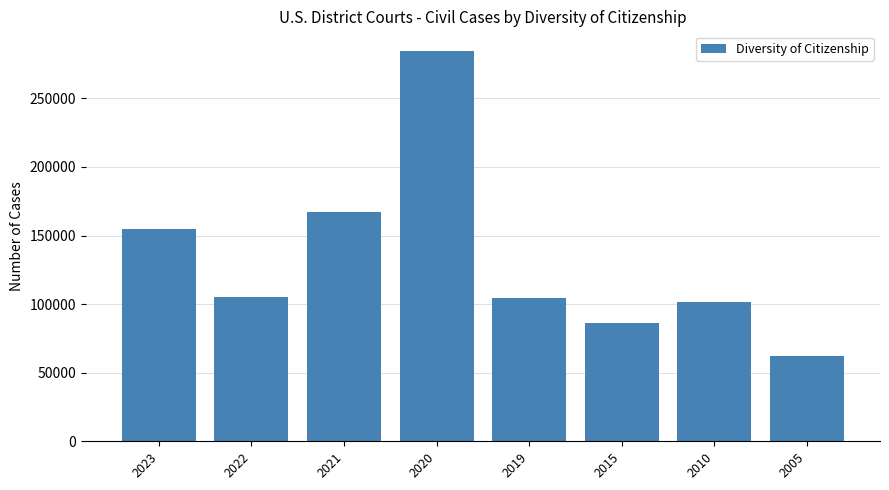

How many bars are there in total?

8